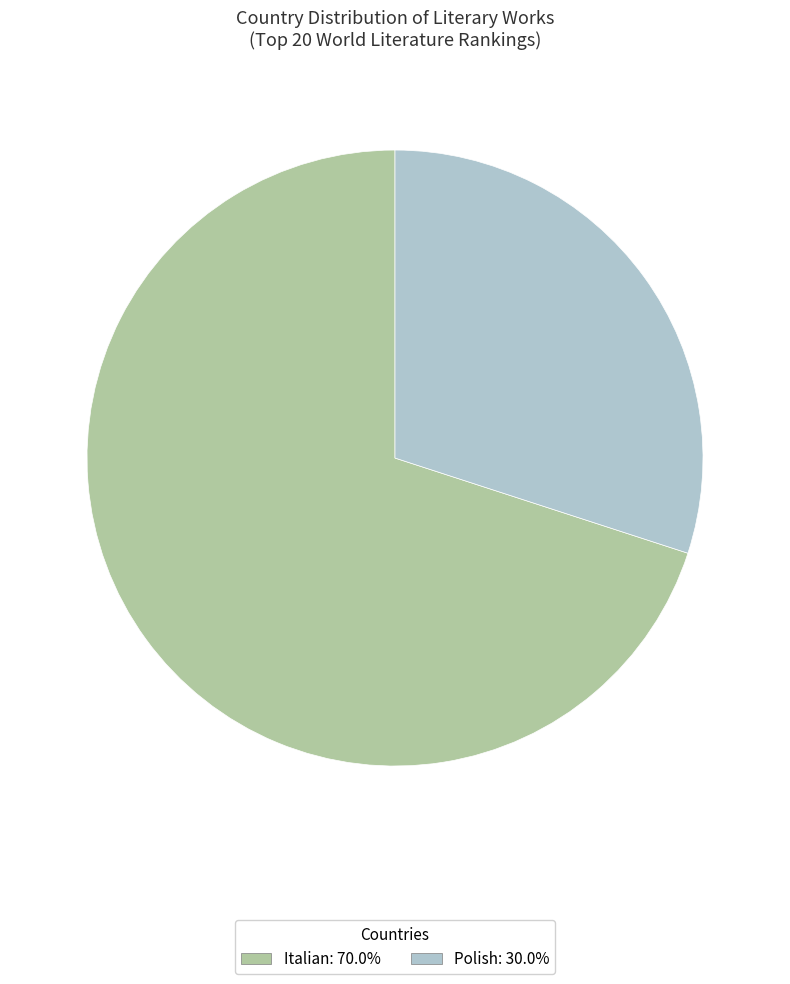

Do Italian and Polish together represent more than half of the pie?

Yes